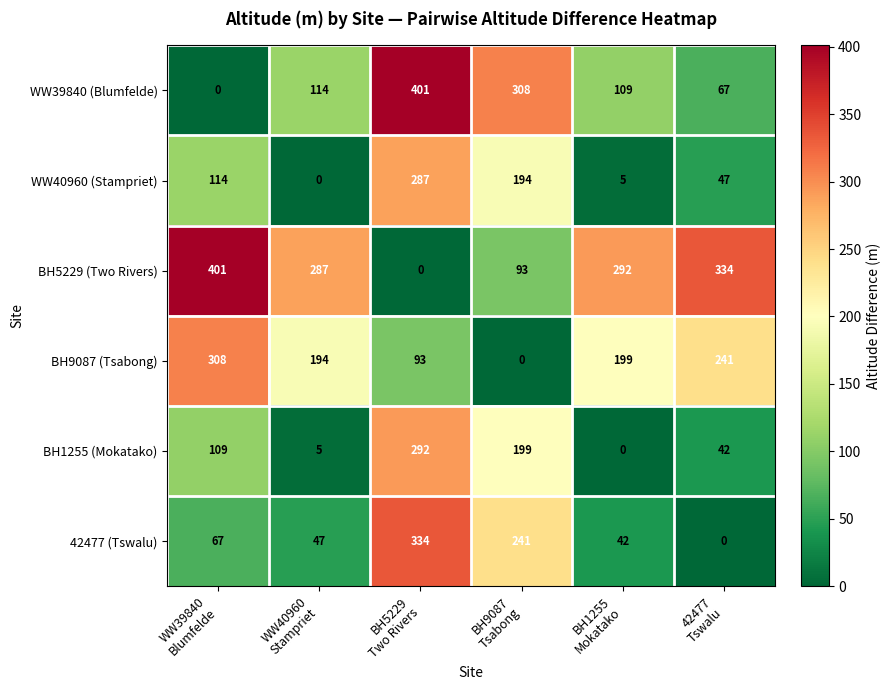

How many BH9087 (Tsabong) values are between 93 and 241?

4